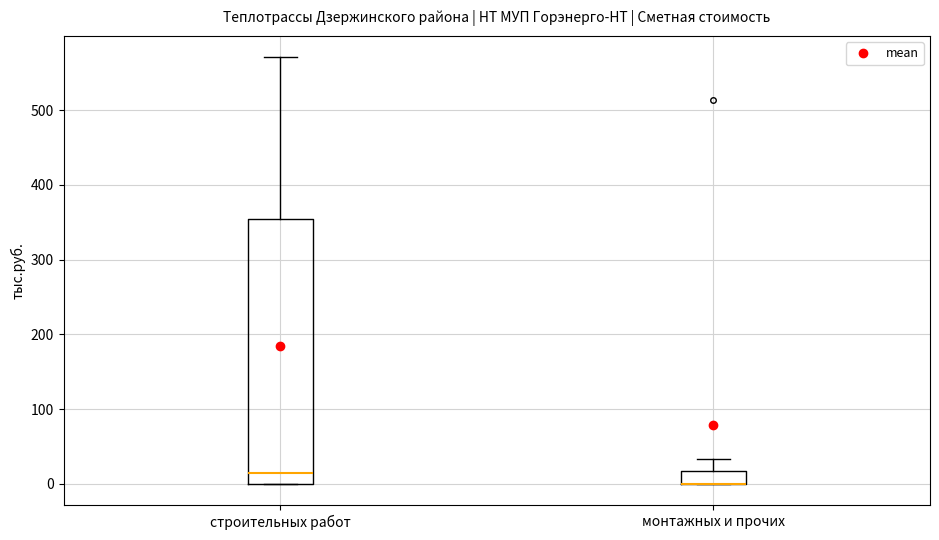

Which box is the tallest, from its lower edge to its upper edge?

строительных работ